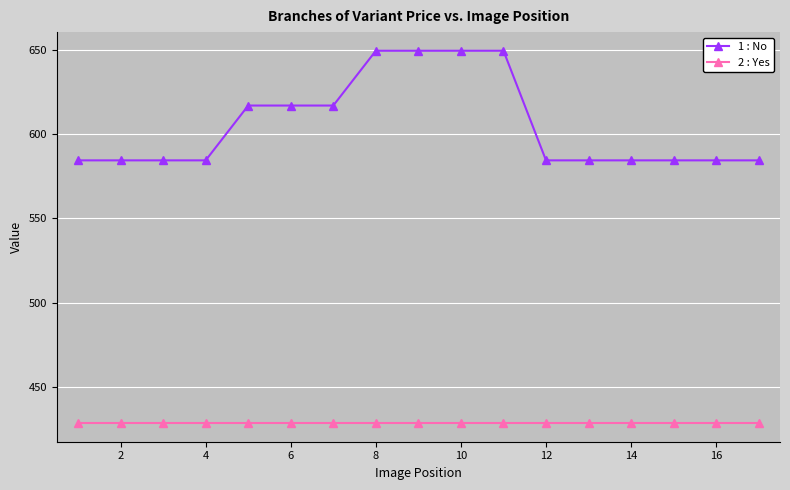

List the series in order of their overall mean, lowest first.

2 : Yes, 1 : No